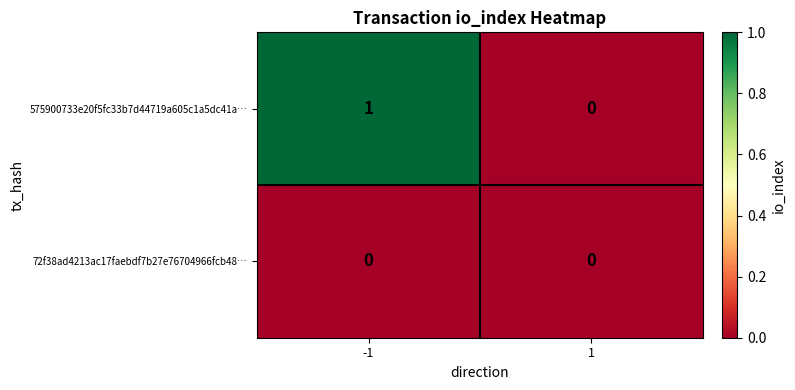

Which series has the largest total across all categories?

575900733e20f5fc33b7d44719a605c1a5dc41a…